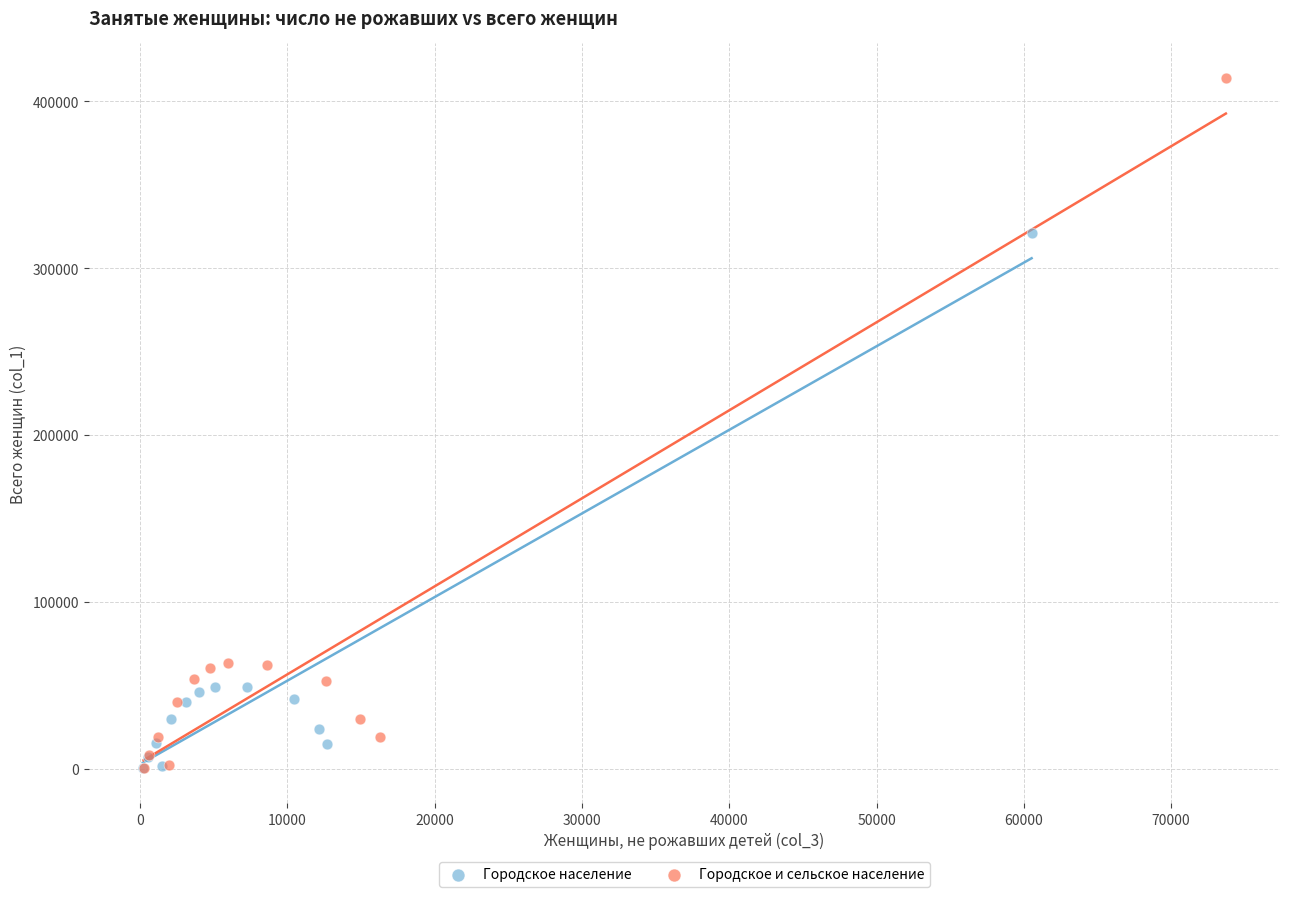

Which series has the largest Y range (max minus min)?

Городское и сельское население